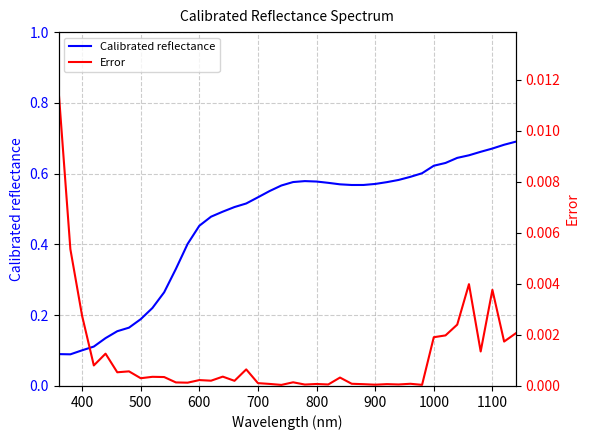

The Calibrated reflectance series shows 0.1 at 400. True or false?

True